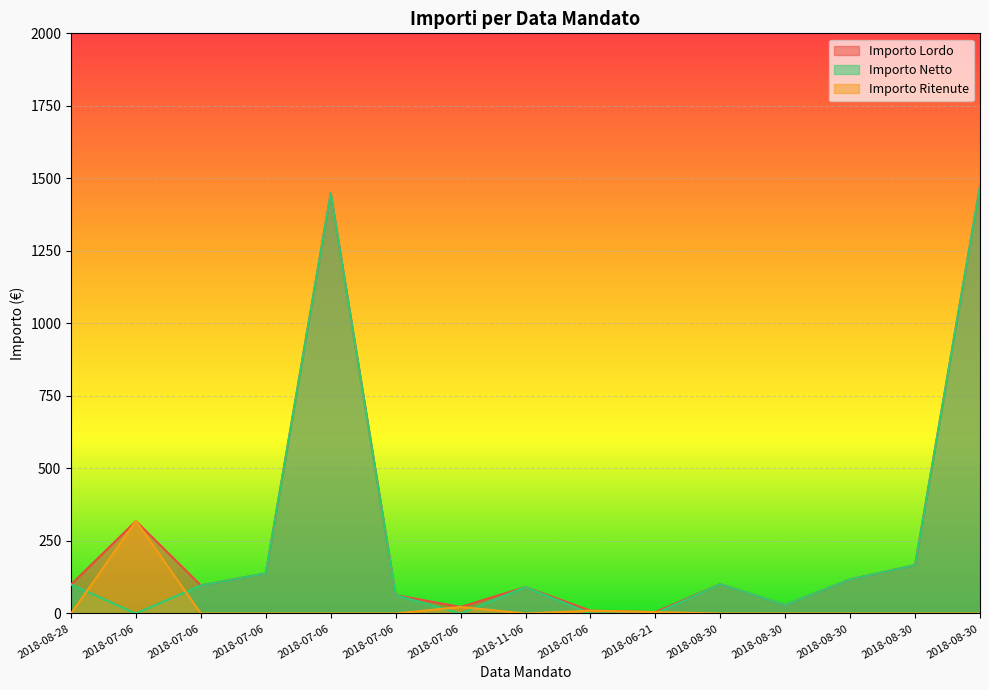

Rank the series at 2018-07-06 from highest to lowest value.

Importo Lordo, Importo Ritenute, Importo Netto